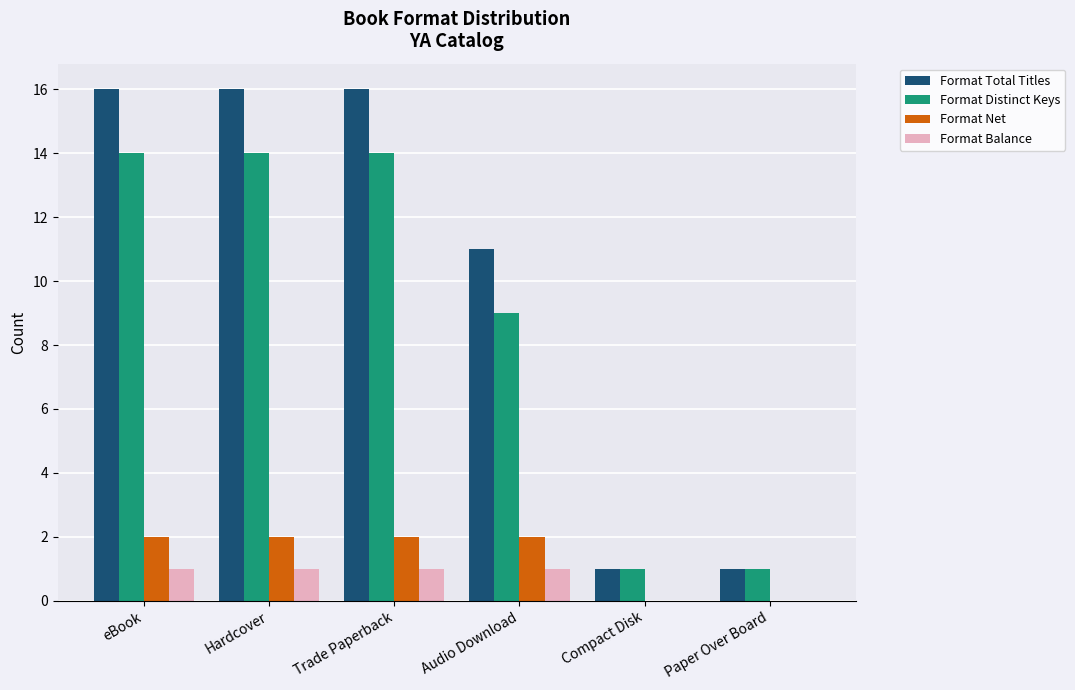

Is it true that Format Net equals 2 at Trade Paperback?

True